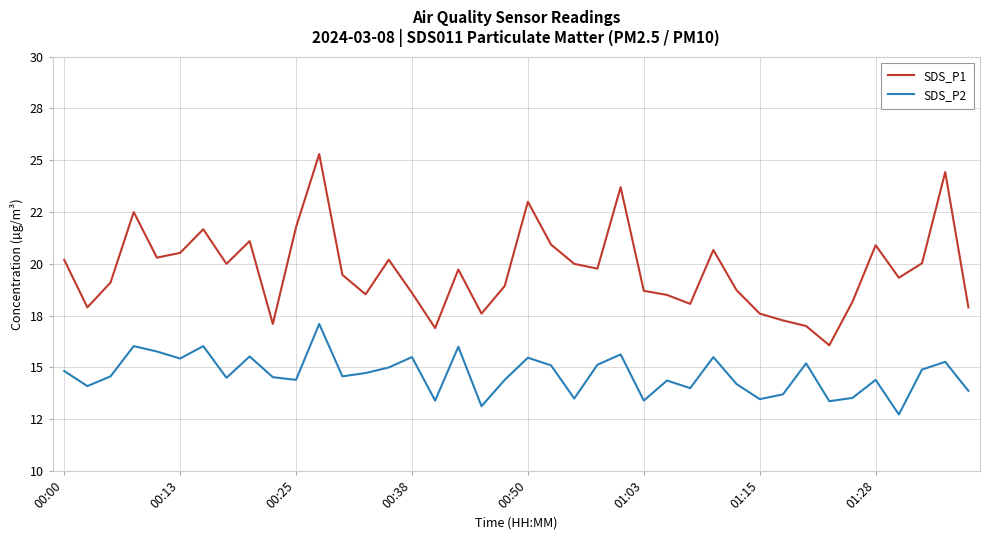

What are all the series names shown in the legend?

SDS_P1, SDS_P2